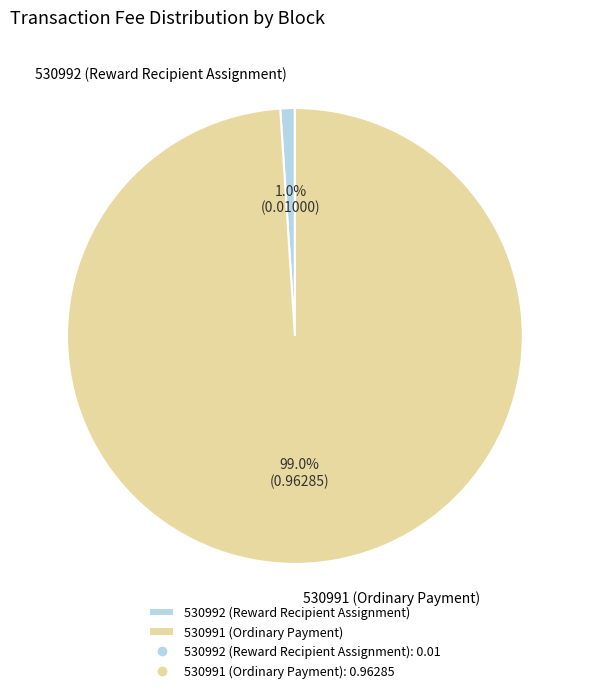

True or false: 530991 (Ordinary Payment) accounts for 88% of the total.

False